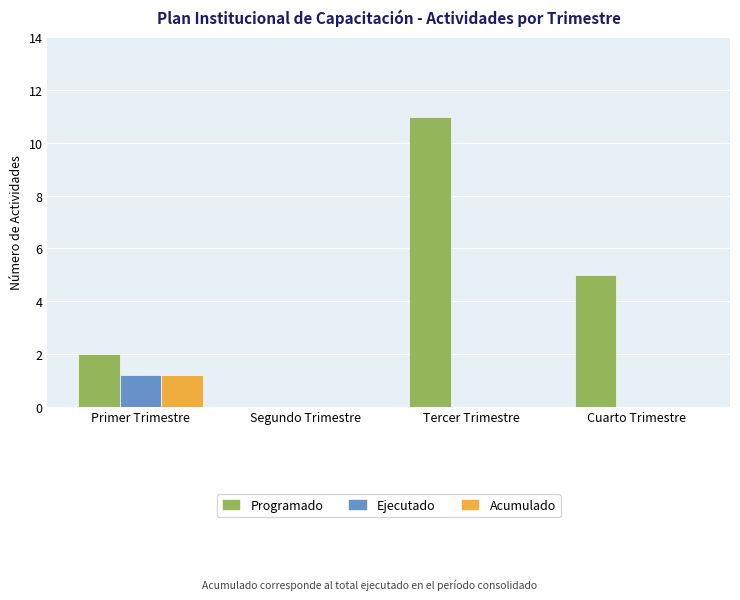

How many data points does each series have?

4